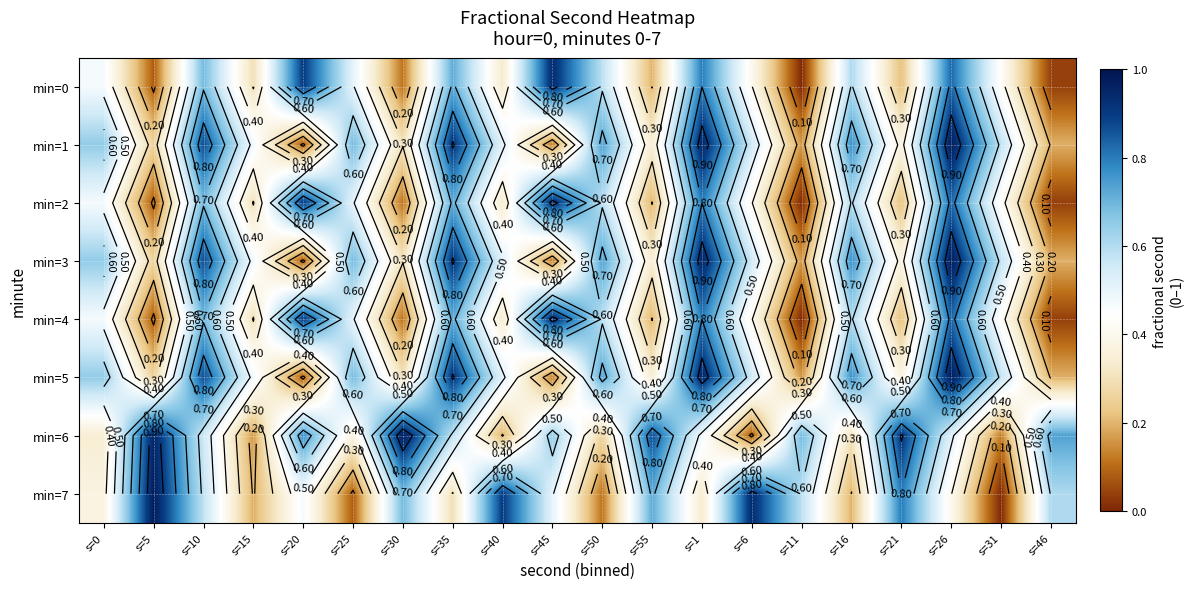

Read the min=6 value at s=45.

0.6